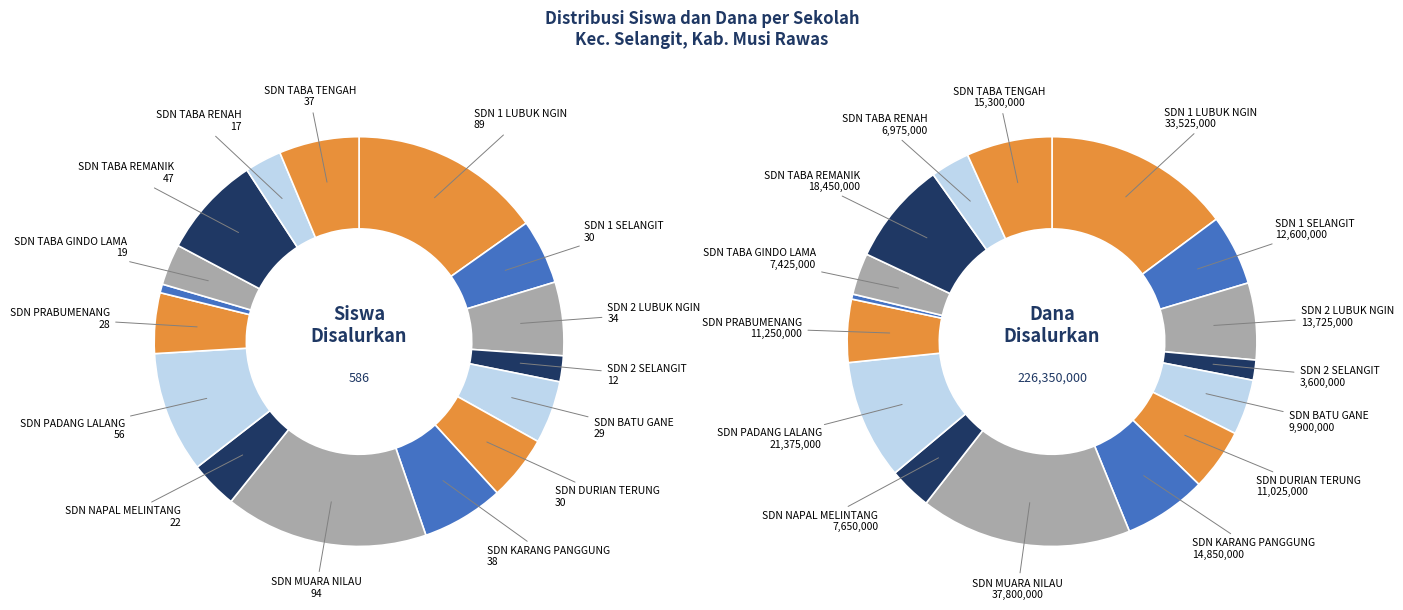

True or false: 15 accounts for 1% of the total.

False